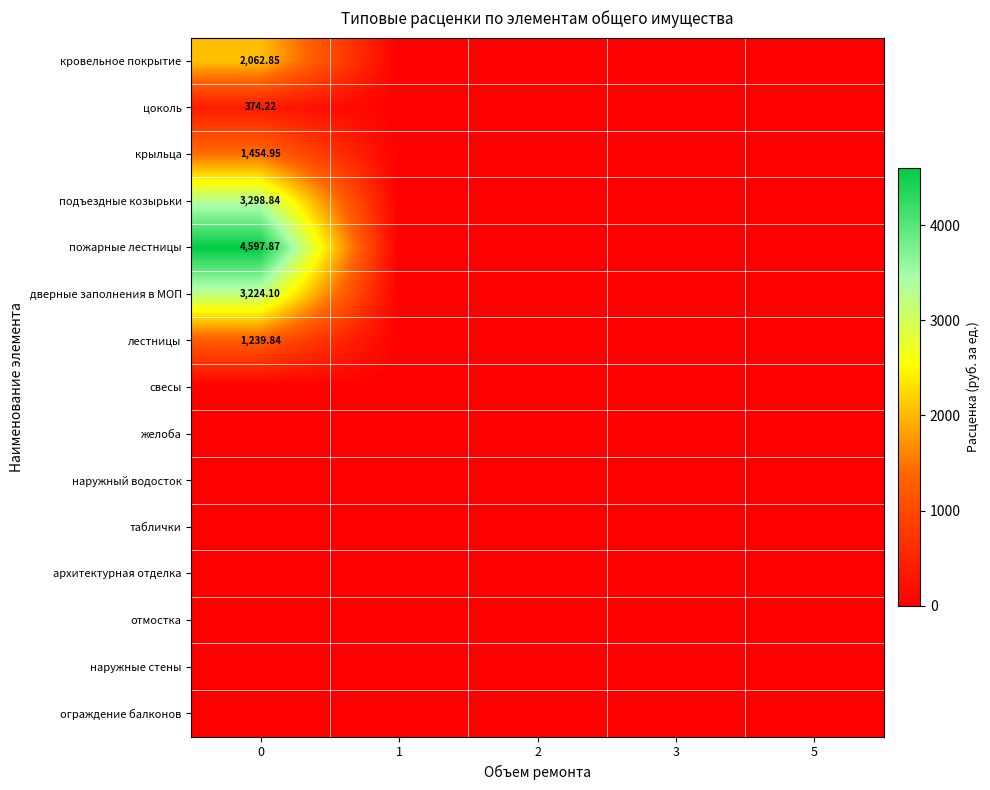

Which series has the widest spread of values?

пожарные лестницы